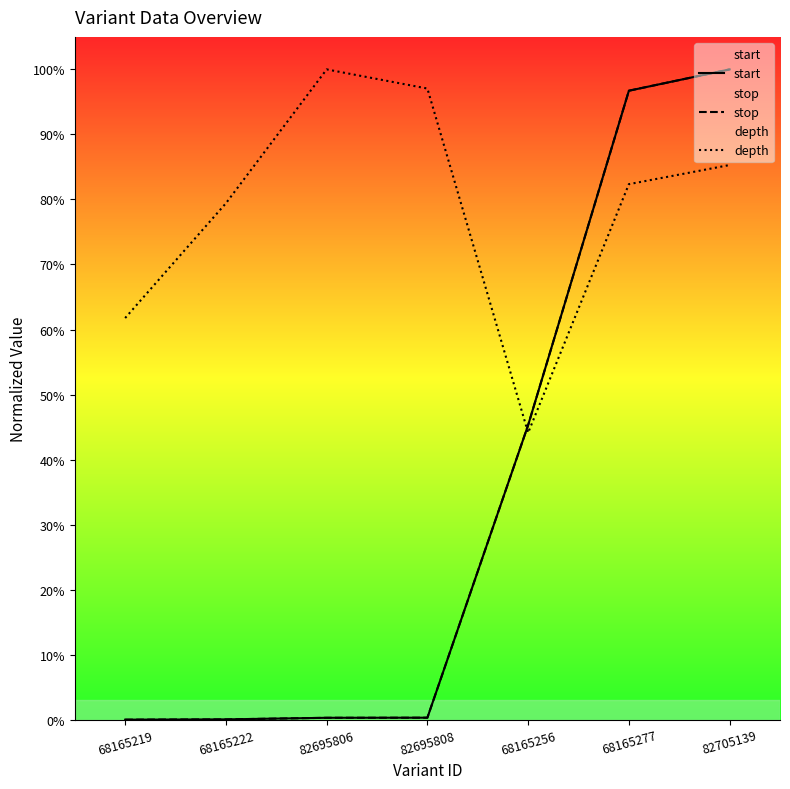

The depth series shows 0.8 at 68165222. True or false?

True